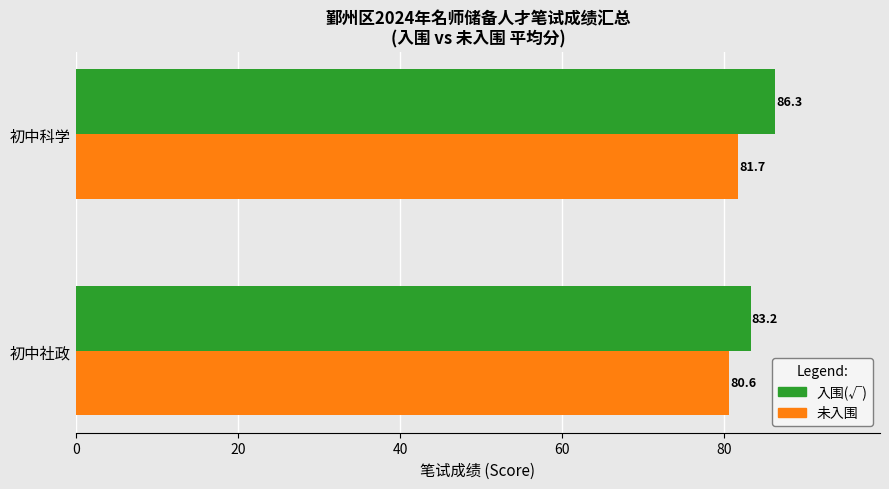

Which series has the widest spread of values?

入围(√)